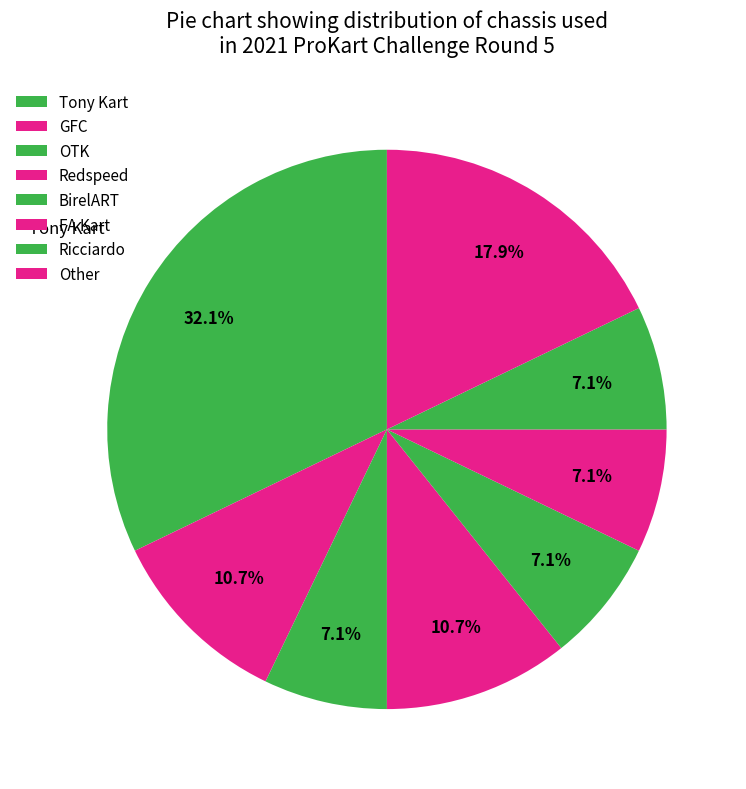

Is there a majority slice in this chart?

No